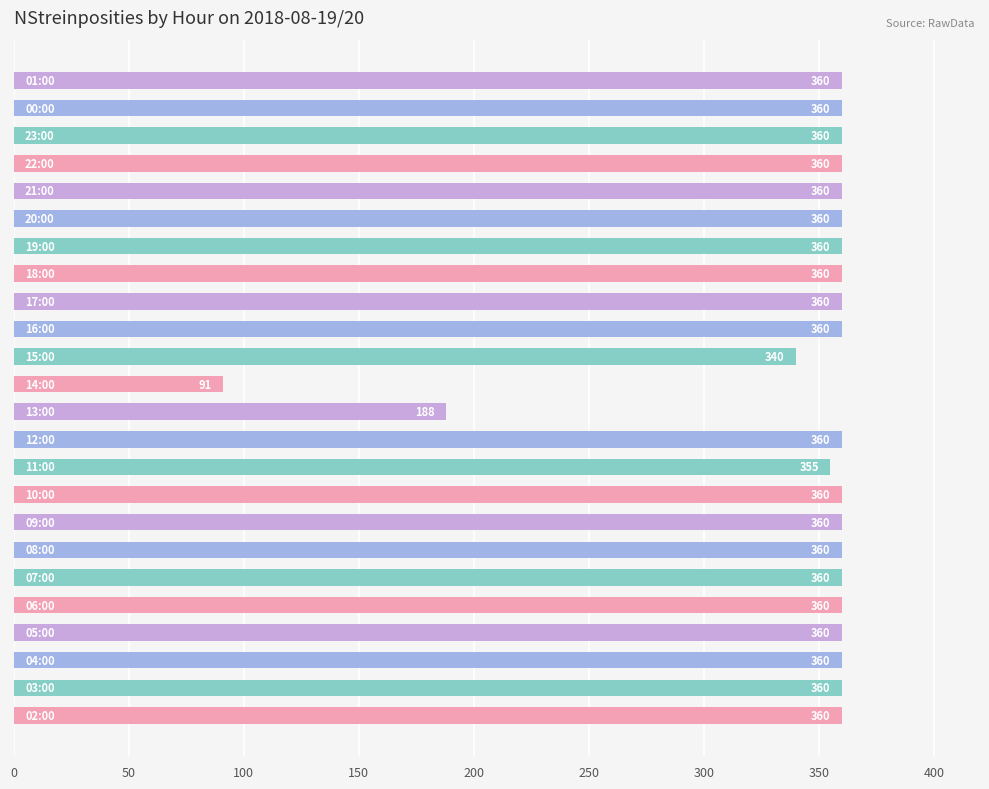

What is the greatest value displayed?

360